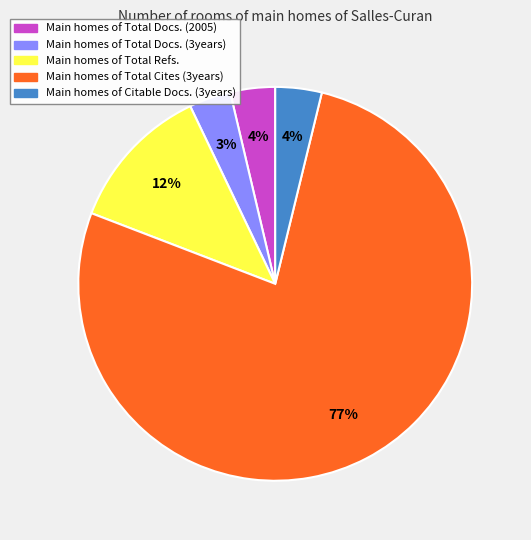

Does any single category account for the majority?

Yes